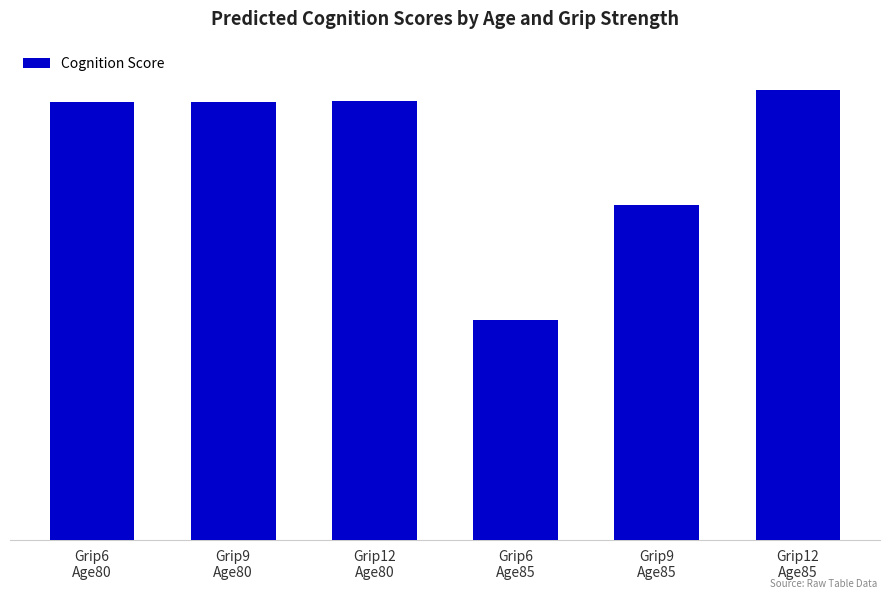

Count the number of categories in the chart.

6